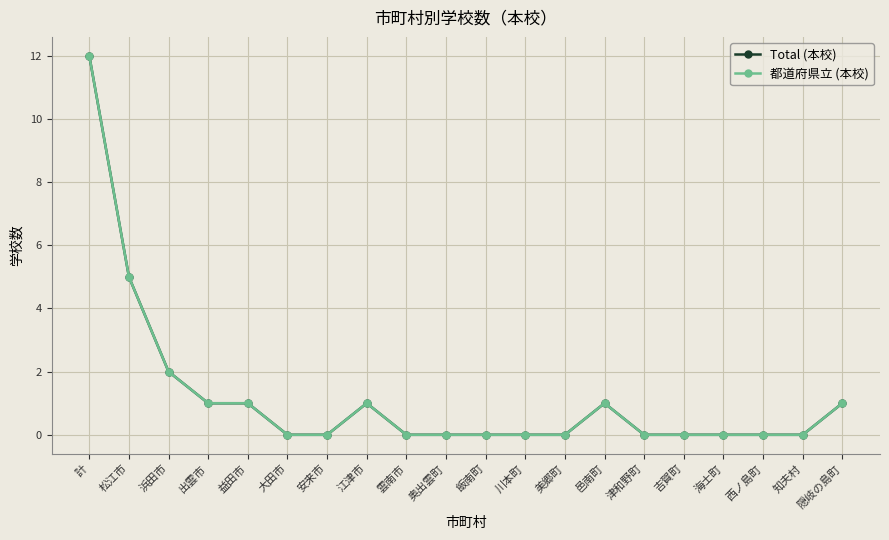

Is it true that Total (本校) equals 0 at 知夫村?

True